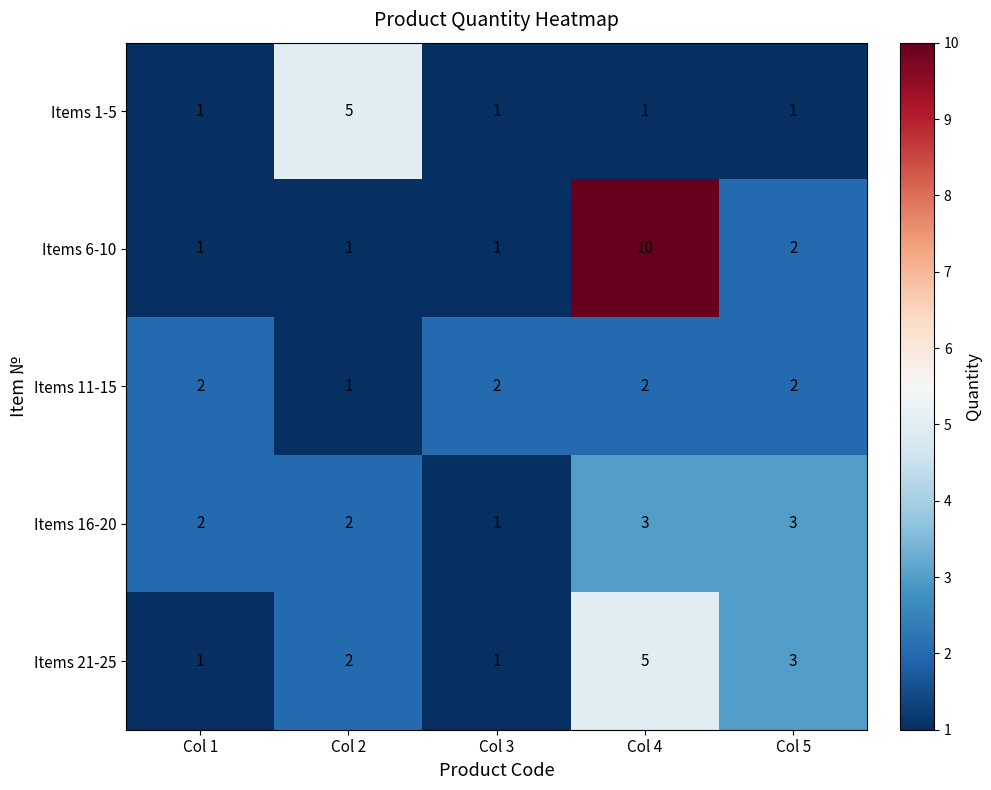

True or false: Items 6-10 has a value of 3 at Col 5.

False